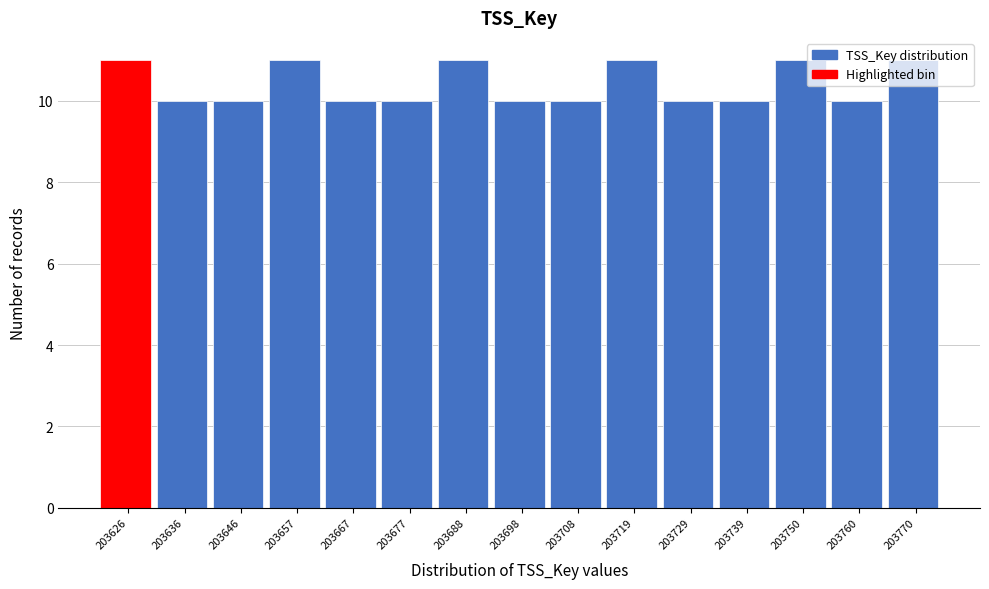

What is the ratio of the value at 203688 to the value at 203750?

1.0